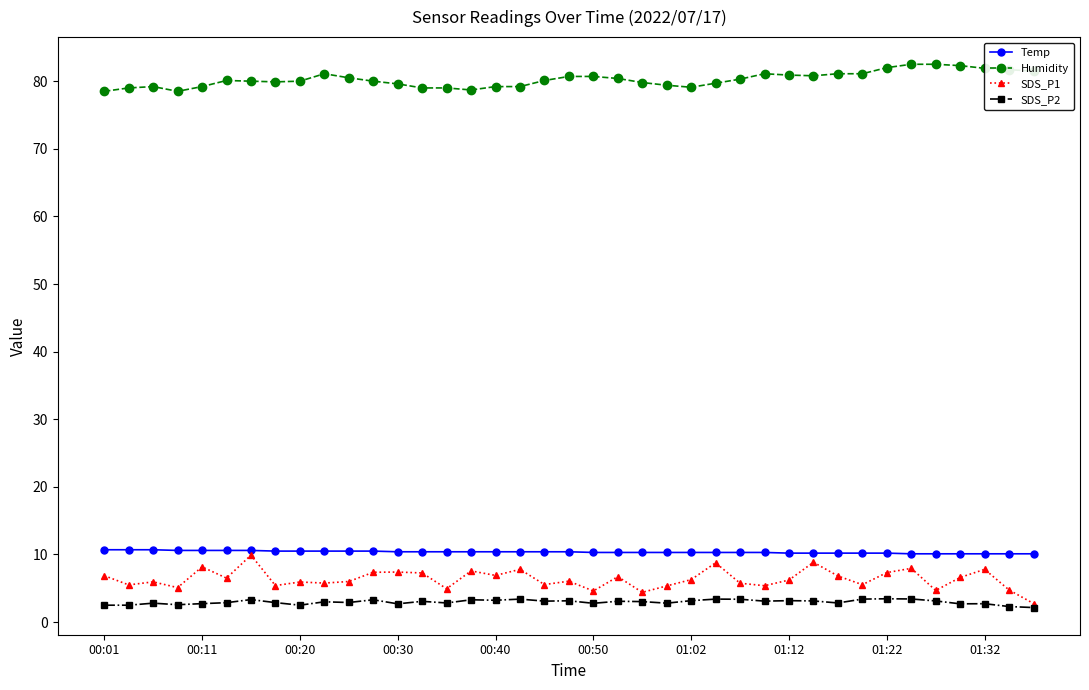

What is the maximum value shown in the chart?

82.5